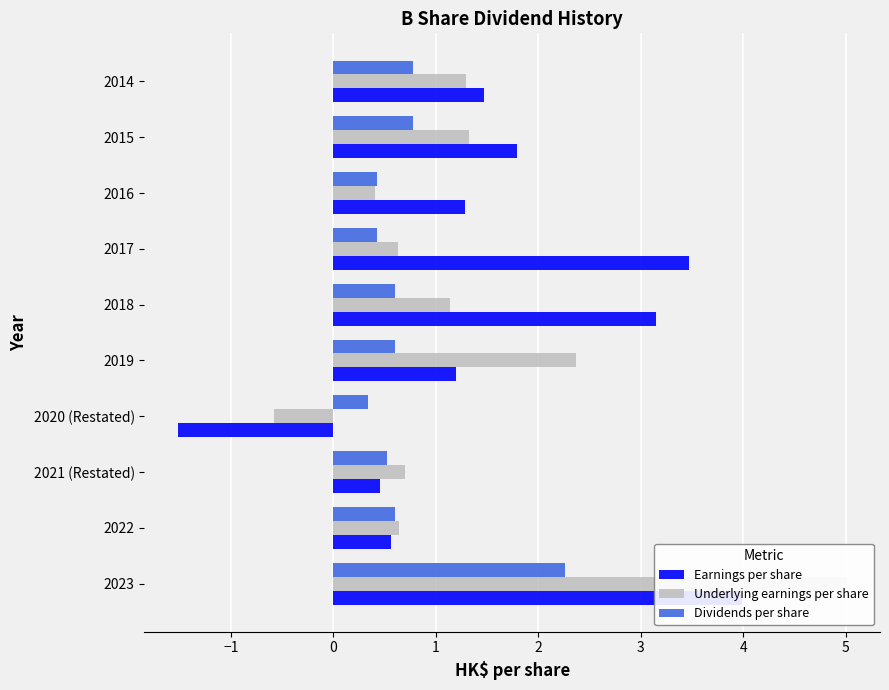

Are the bars horizontal?

Yes